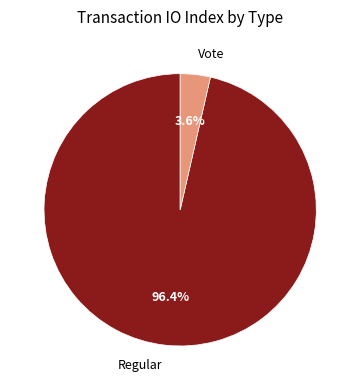

Rank the categories by value from highest to lowest.

Regular, Vote